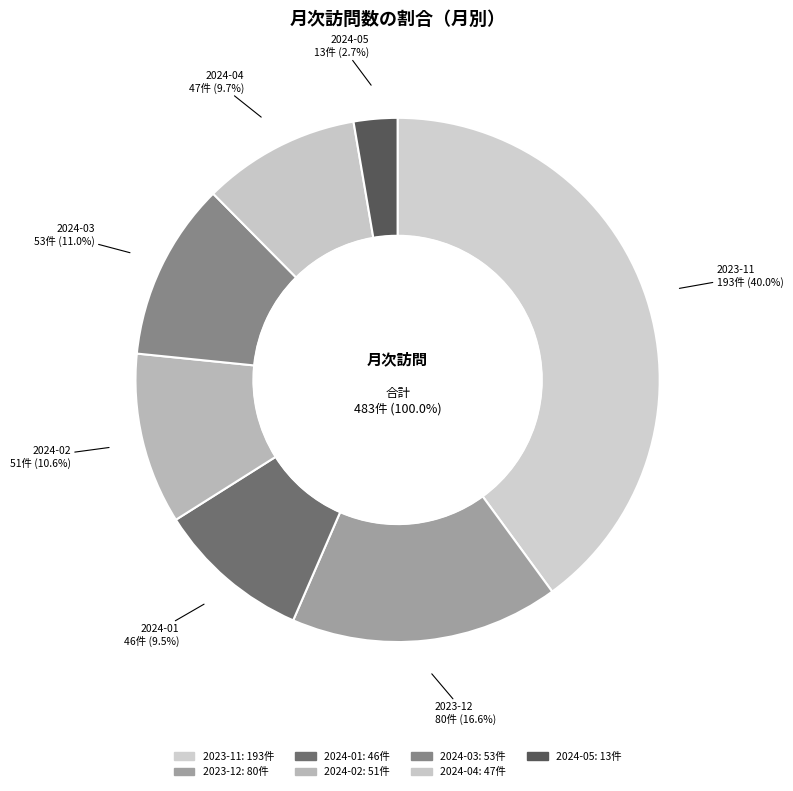

How many slices are in this pie chart?

7